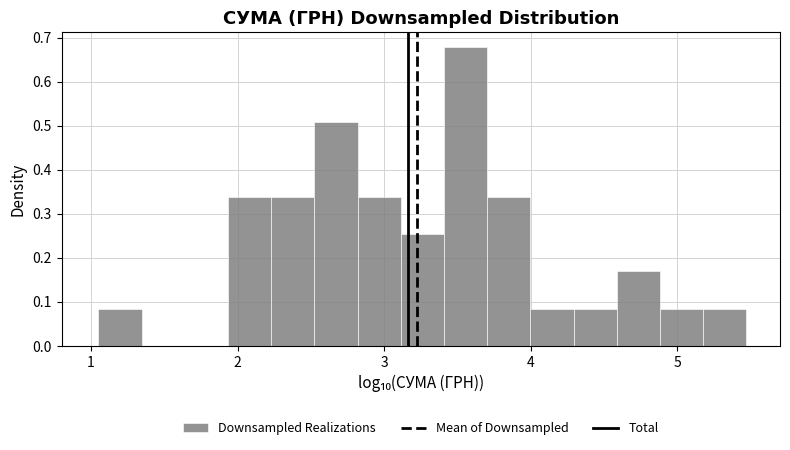

Around what value on the x-axis is the tallest bar? Give the approximate position of its centre, as read against the axis.

3.6